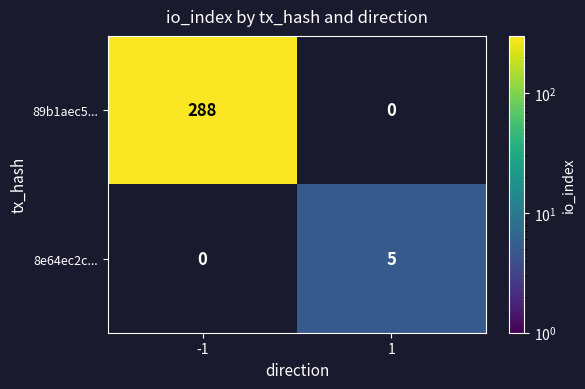

Reading left to right, extract all data points from this chart.

89b1aec5...: -1=288	1=0
8e64ec2c...: -1=0	1=5